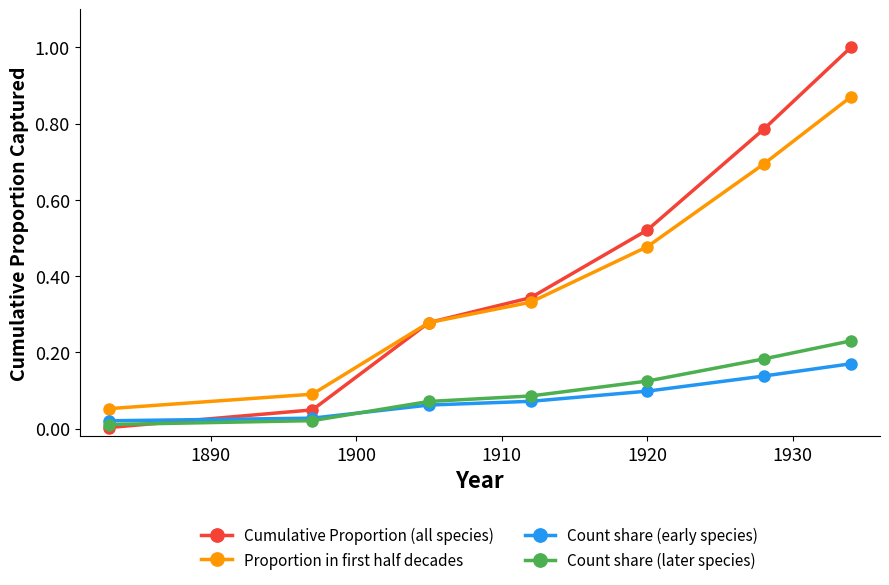

Which series has the largest total across all categories?

Cumulative Proportion (all species)